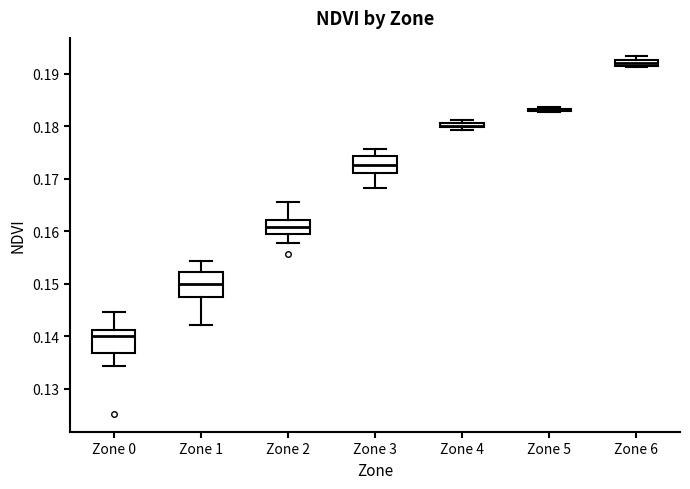

Where is the upper edge of the box for Zone 0 on the y-axis? The values are not printed on the chart, so give them approximately, as read against the axis.

0.141